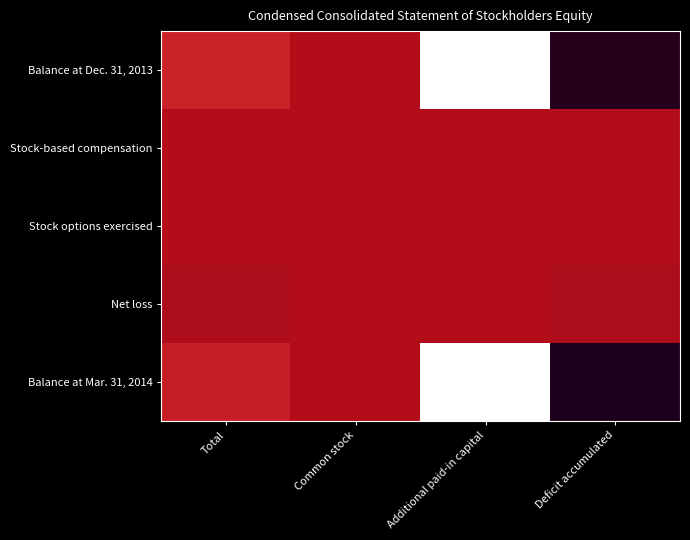

Rank the series by their maximum value, from lowest to highest.

Net loss, Stock options exercised, Stock-based compensation, Balance at Dec. 31, 2013, Balance at Mar. 31, 2014